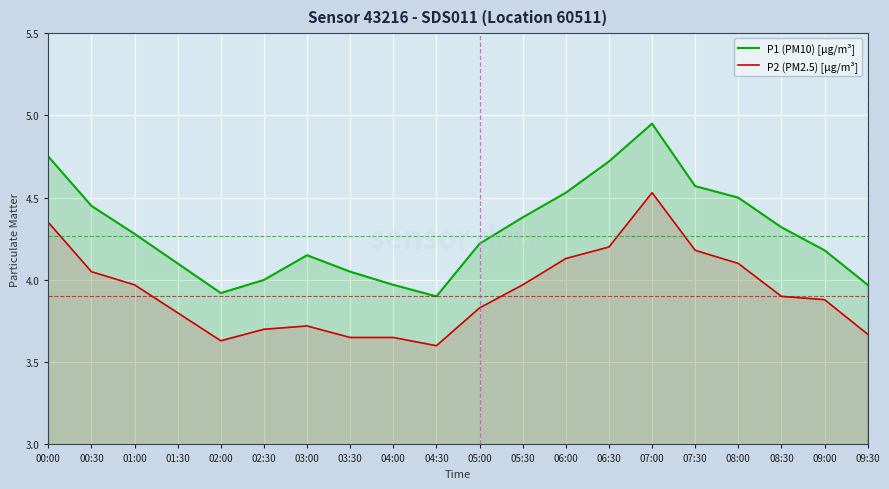

How many lines are shown in the chart?

2